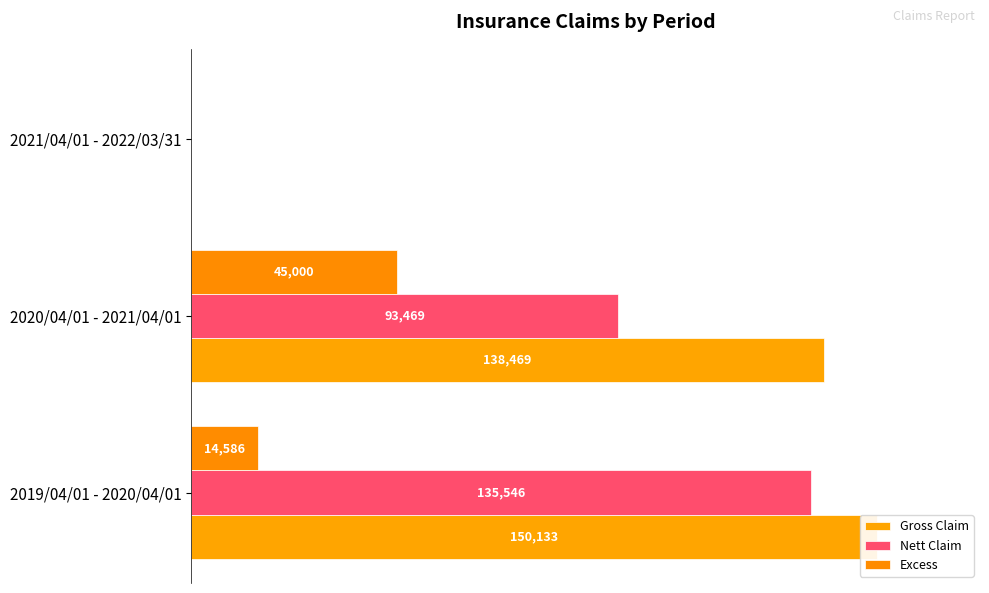

The value of Nett Claim at 2020/04/01 - 2021/04/01 is 1.1. True or false?

False